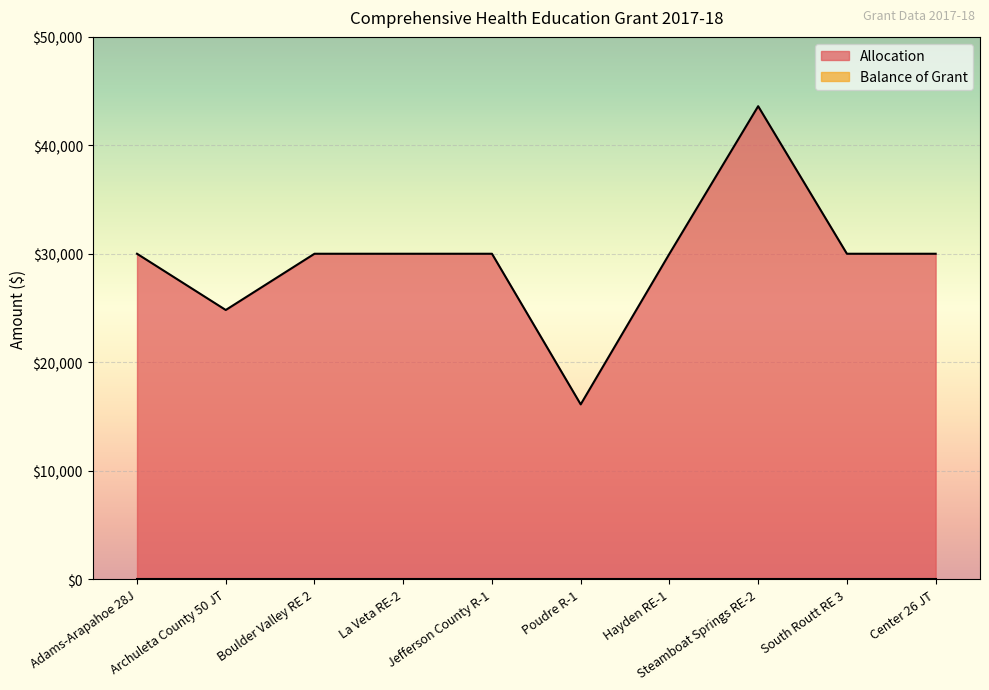

How many values are below 30000?

2